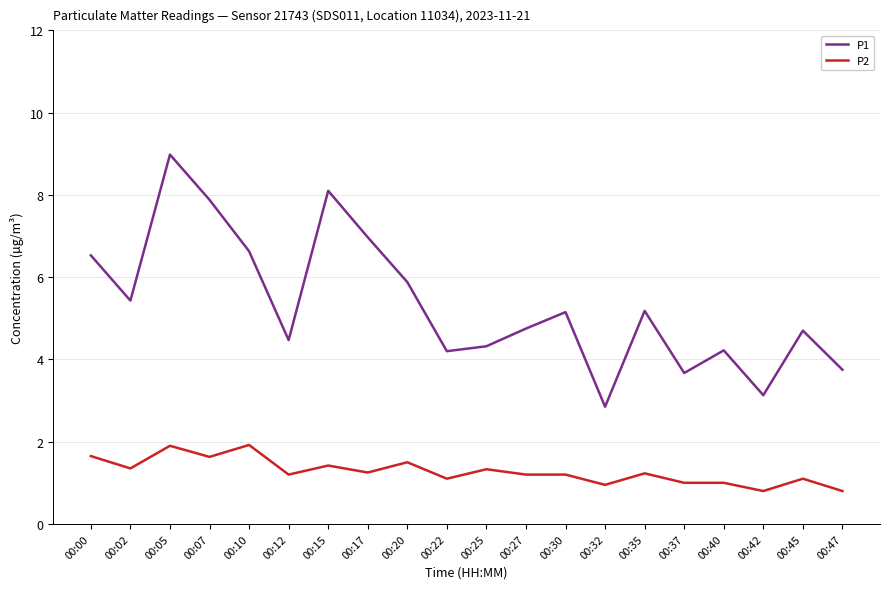

True or false: P1 and P2 intersect in this chart.

False